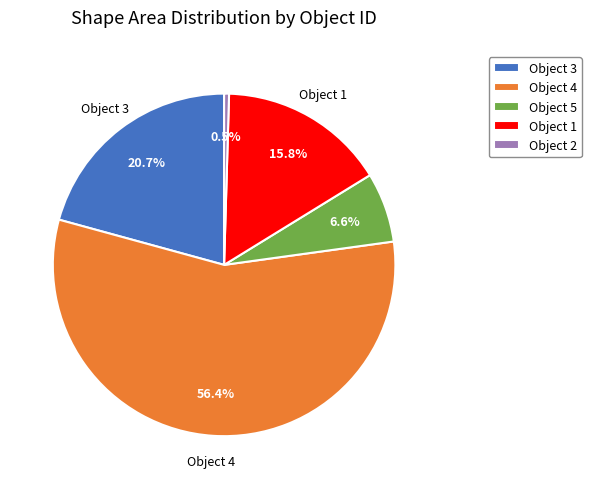

Does any single category account for the majority?

Yes